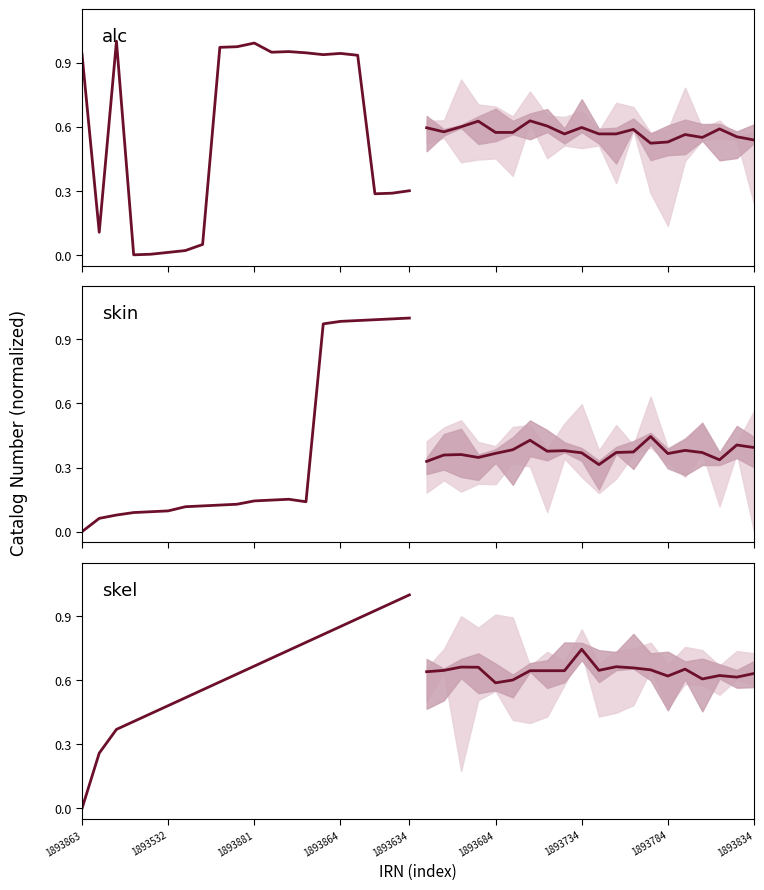

What is the difference between the maximum and minimum values in the alc projected series?

0.1